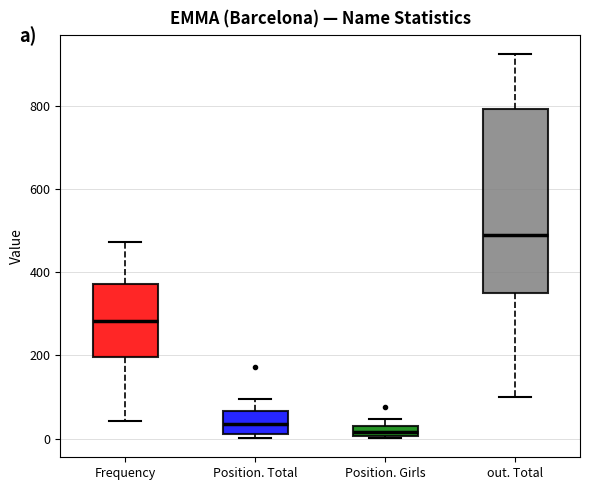

Where does the median line of the box for Position. Total sit on the y-axis? The values are not printed on the chart, so give them approximately, as read against the axis.

40